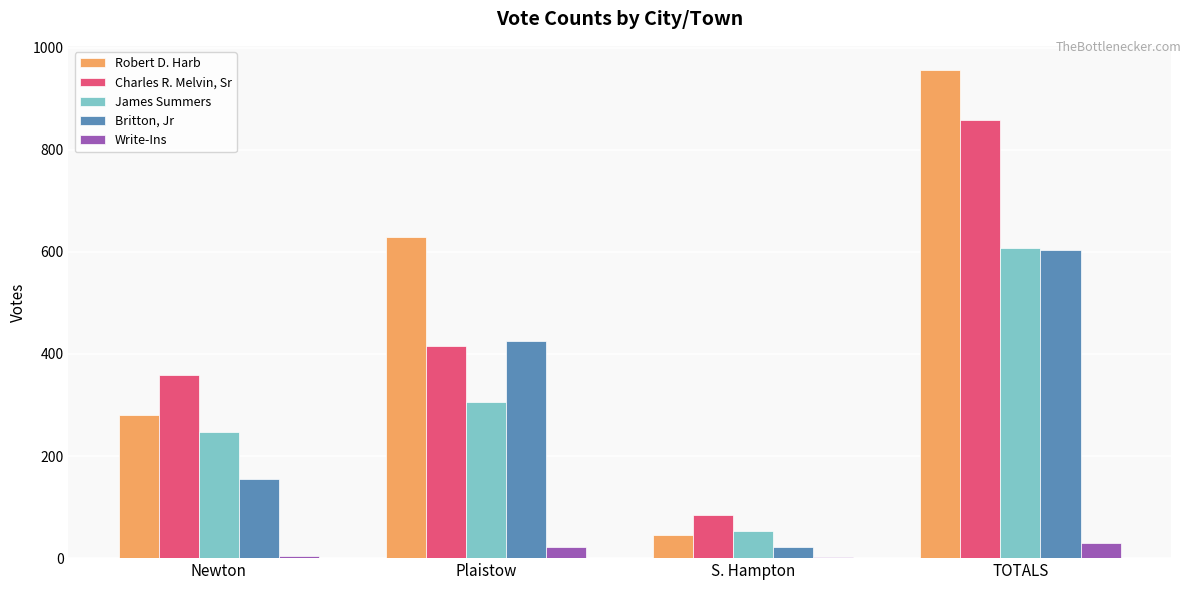

How many data points does each series have?

4